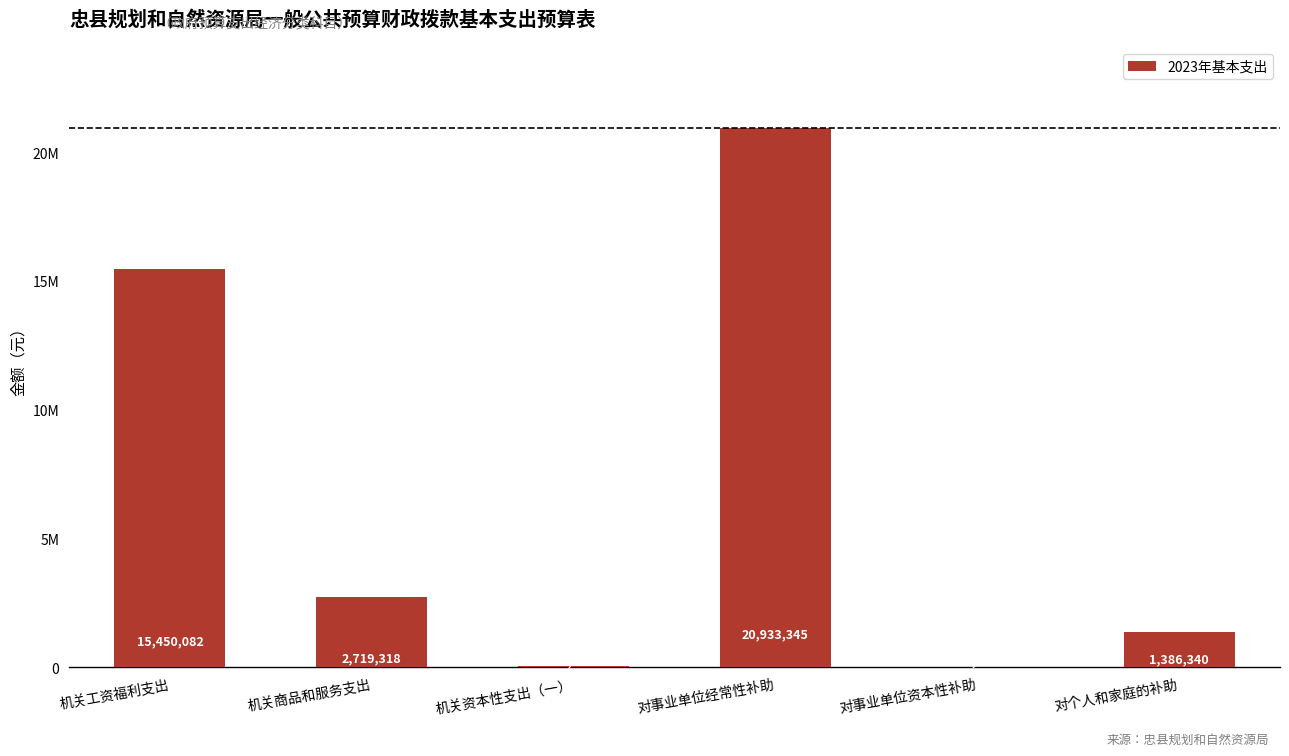

Which has a higher value, 对事业单位经常性补助 or 机关商品和服务支出?

对事业单位经常性补助